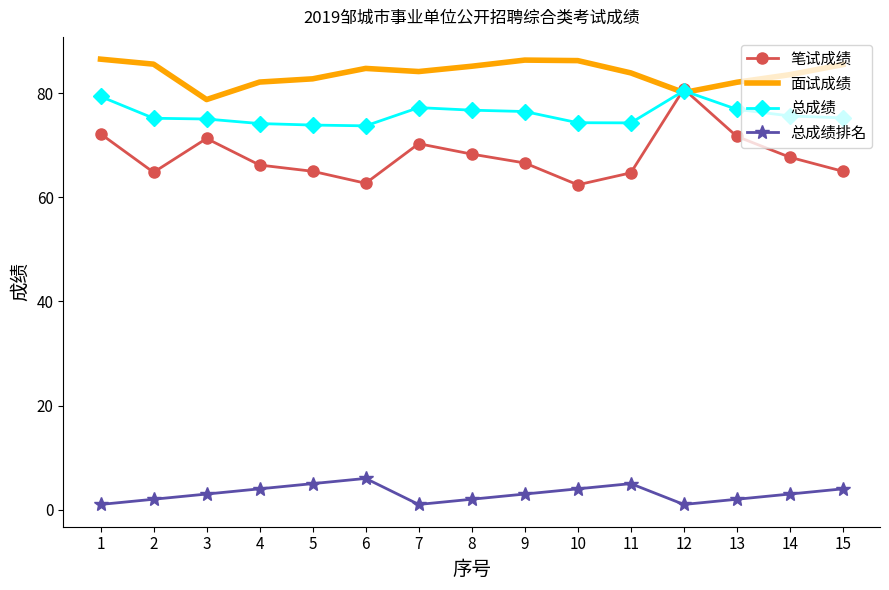

What is the spread (max minus min) of values at 15?

81.5